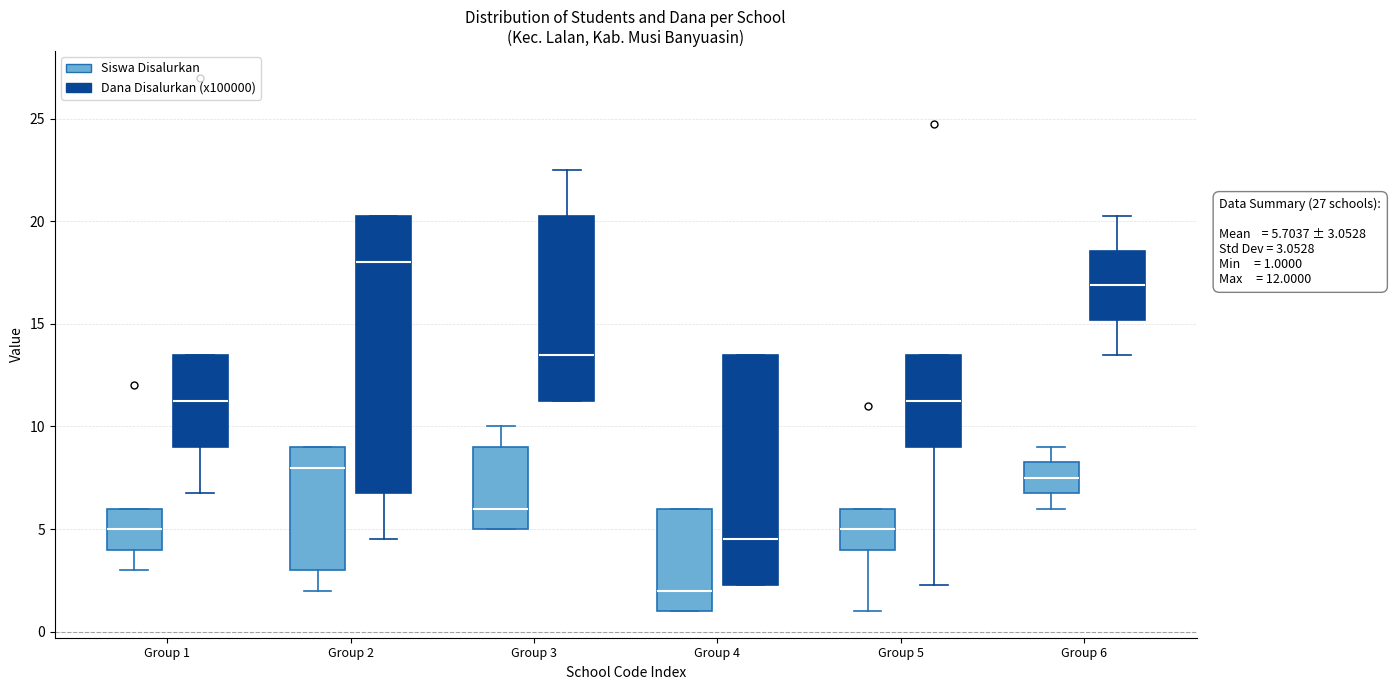

Which box is the tallest, from its lower edge to its upper edge?

Group 2 (Dana Disalurkan (x100000))